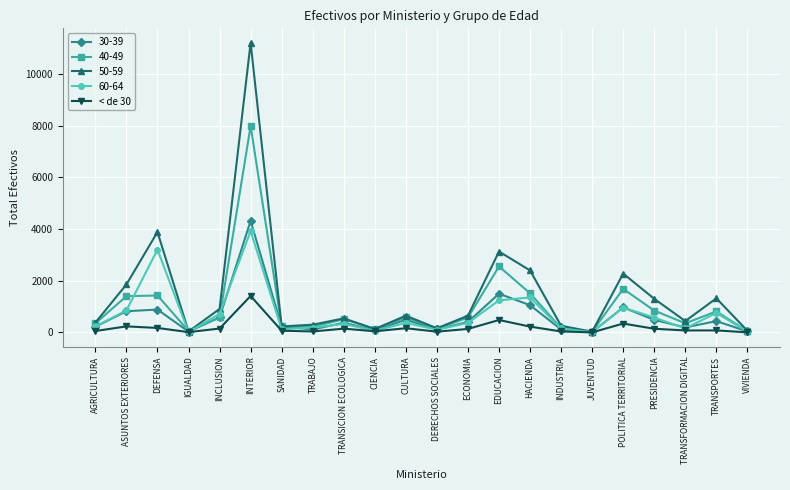

True or false: 60-64 has a value of 1269 at TRANSPORTES.

False